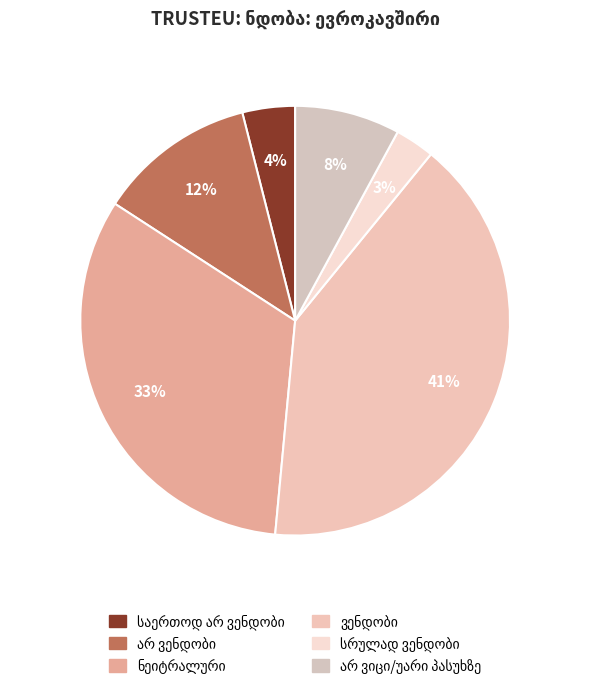

What is the smallest slice in the pie chart?

სრულად ვენდობი